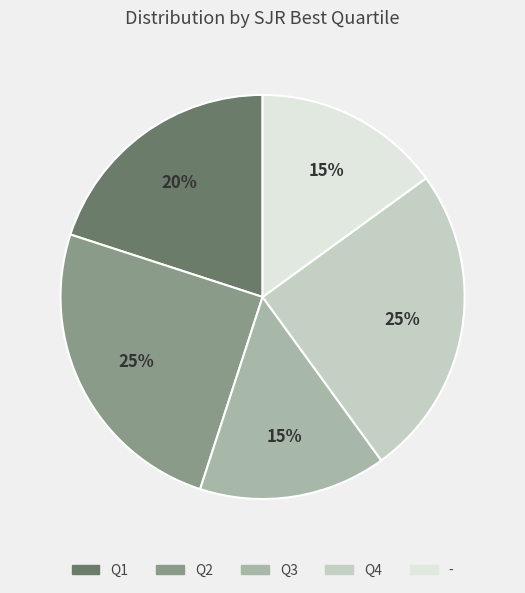

To the nearest percent, what is the difference between the Q4 and Q1 slice percentages?

5%